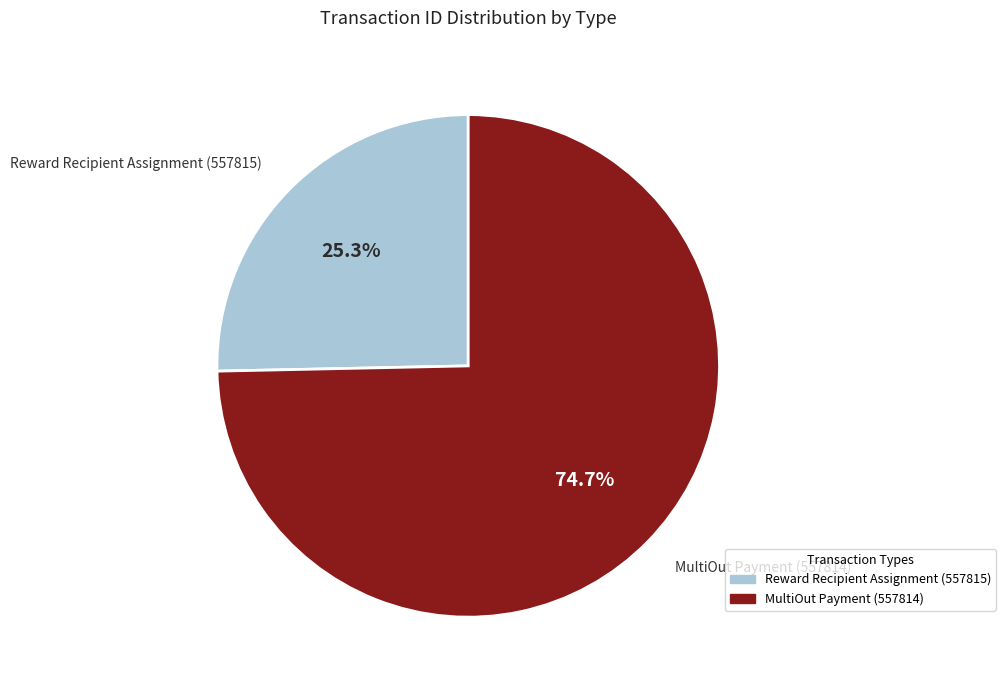

Rank the categories by value from highest to lowest.

MultiOut Payment (557814), Reward Recipient Assignment (557815)